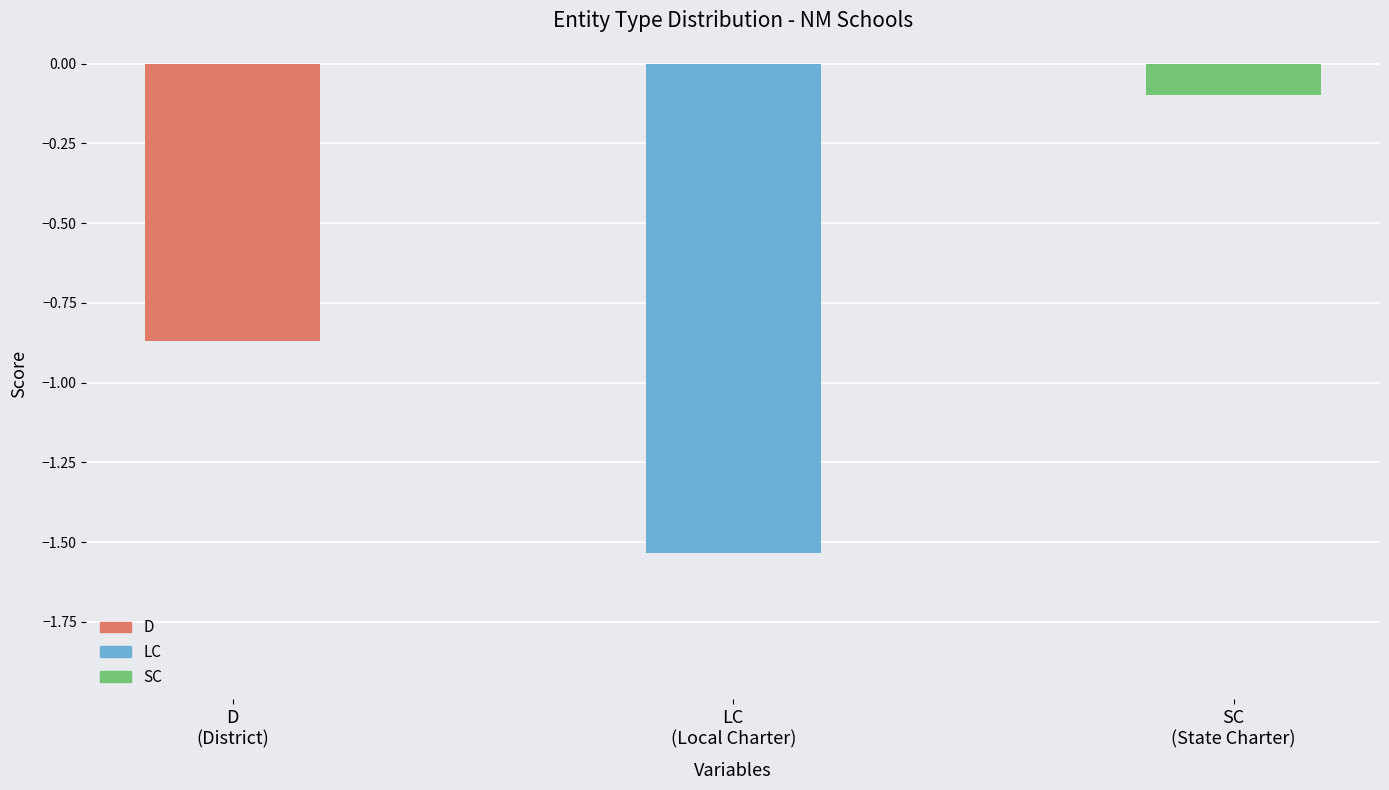

What is the average value?

-0.8